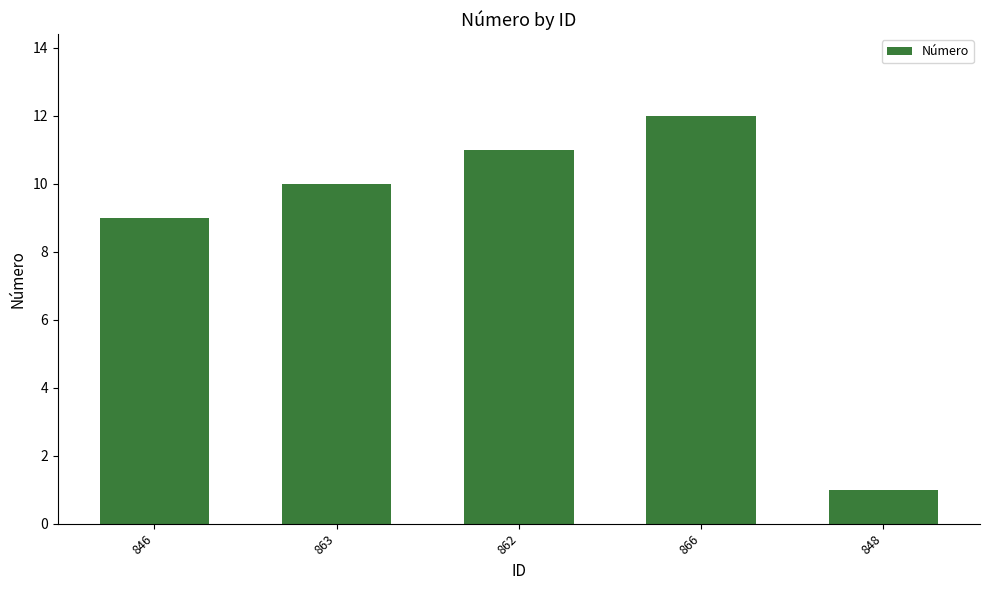

Between 863 and 846, which is larger?

863